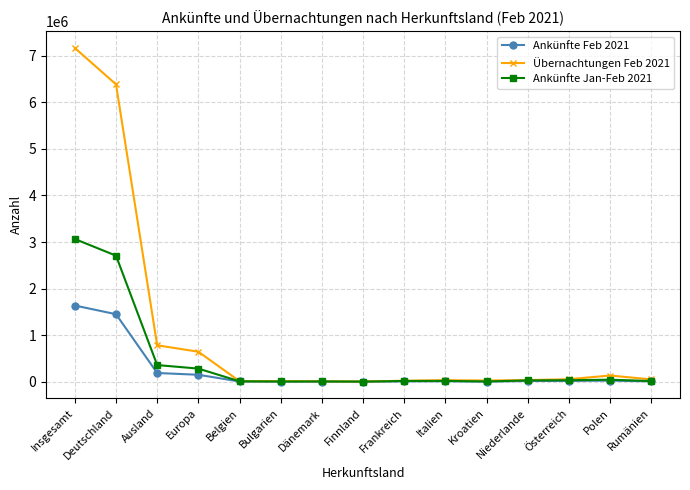

Rank the series by their average value, from highest to lowest.

Übernachtungen Feb 2021, Ankünfte Jan-Feb 2021, Ankünfte Feb 2021